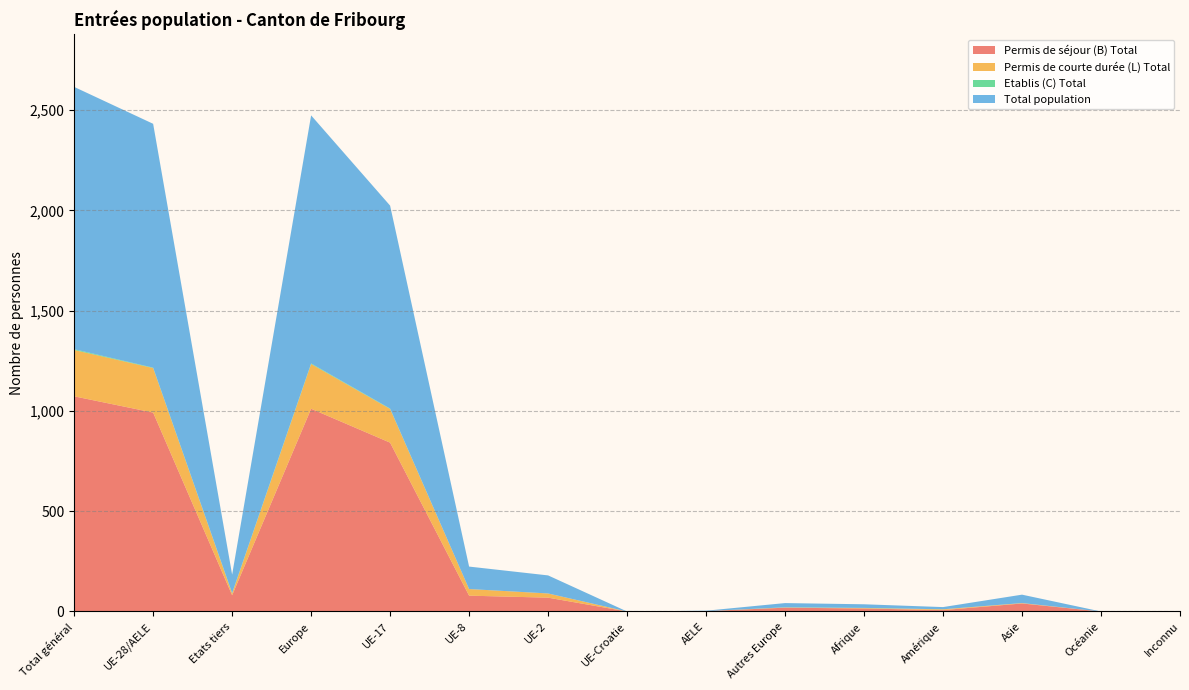

Reading left to right, extract all data points from this chart.

Permis de séjour (B) Total: Total général=1073	UE-28/AELE=992	Etats tiers=81	Europe=1011	UE-17=842	UE-8=79	UE-2=69	UE-Croatie=0	AELE=2	Autres Europe=19	Afrique=15	Amérique=7	Asie=40	Océanie=0	Inconnu=0
Permis de courte durée (L) Total: Total général=231	UE-28/AELE=222	Etats tiers=9	Europe=223	UE-17=168	UE-8=33	UE-2=21	UE-Croatie=0	AELE=0	Autres Europe=1	Afrique=2	Amérique=4	Asie=2	Océanie=0	Inconnu=0
Etablis (C) Total: Total général=4	UE-28/AELE=2	Etats tiers=2	Europe=3	UE-17=2	UE-8=0	UE-2=0	UE-Croatie=0	AELE=0	Autres Europe=1	Afrique=1	Amérique=0	Asie=0	Océanie=0	Inconnu=0
Total population: Total général=1308	UE-28/AELE=1216	Etats tiers=92	Europe=1237	UE-17=1012	UE-8=112	UE-2=90	UE-Croatie=0	AELE=2	Autres Europe=21	Afrique=18	Amérique=11	Asie=42	Océanie=0	Inconnu=0